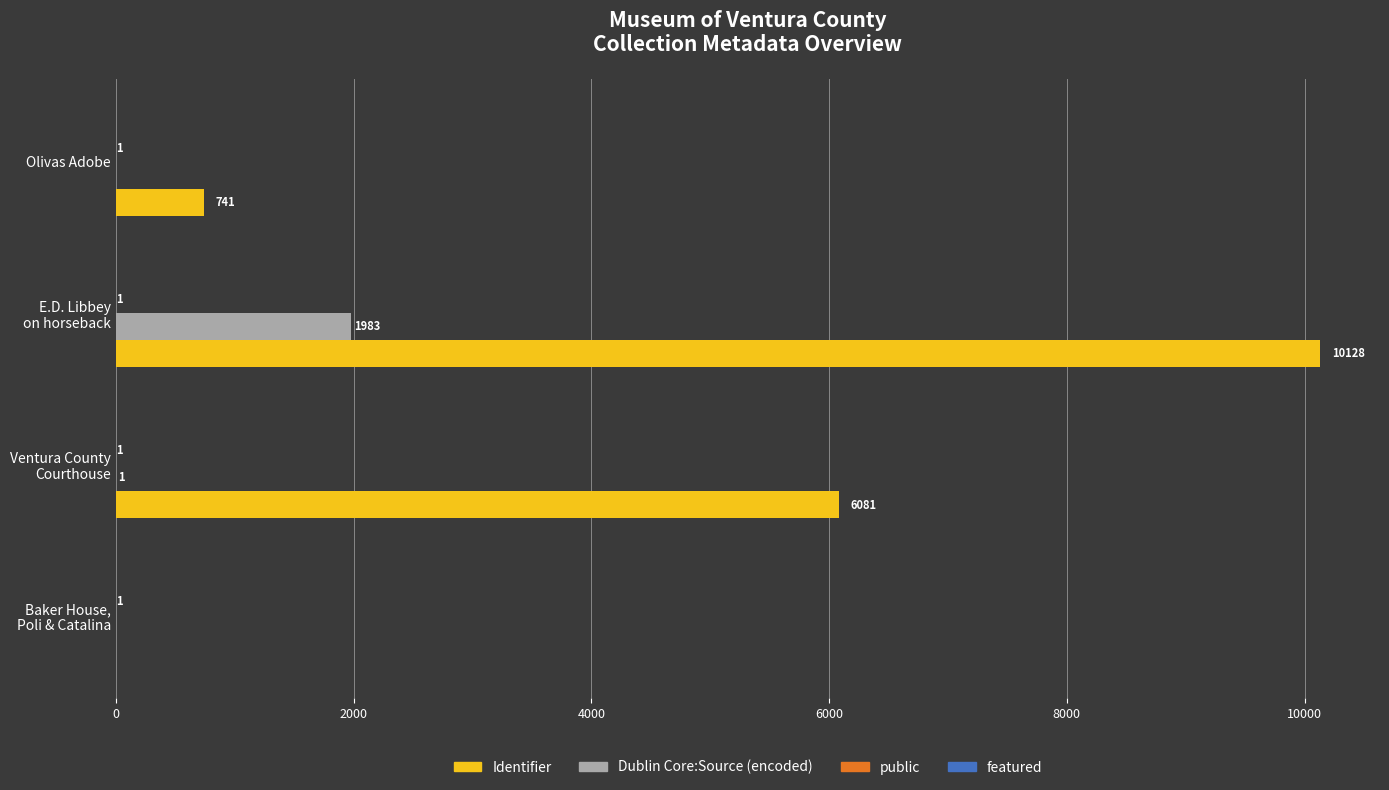

True or false: Identifier has a value of 741 at Olivas Adobe.

True